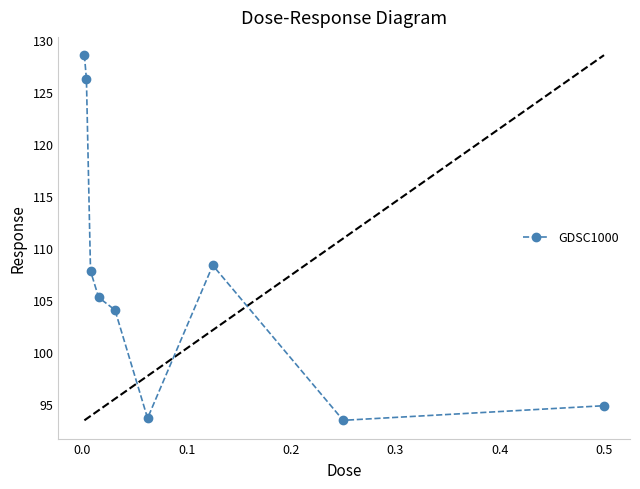

How many interior local valleys (lower than both neighbors) does the data have?

2